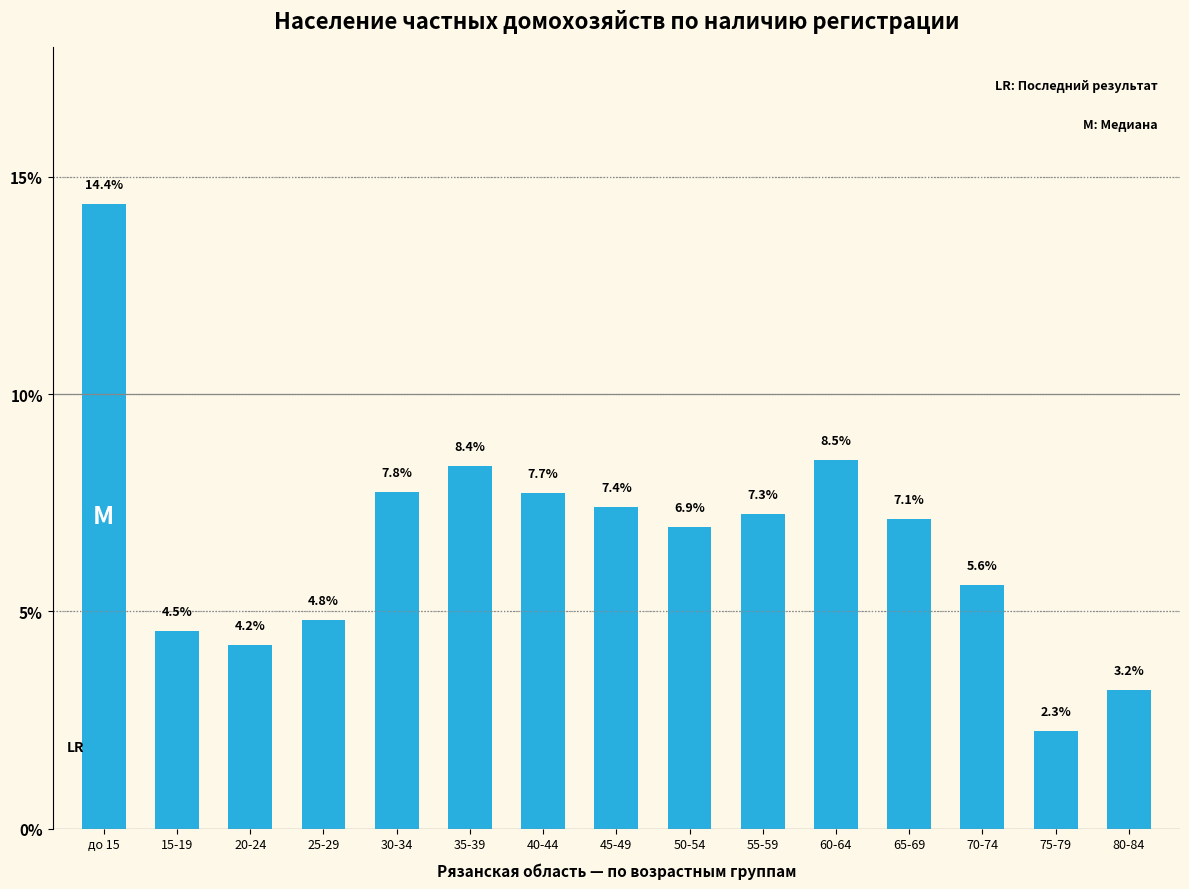

Which has a higher value, 30-34 or 25-29?

30-34